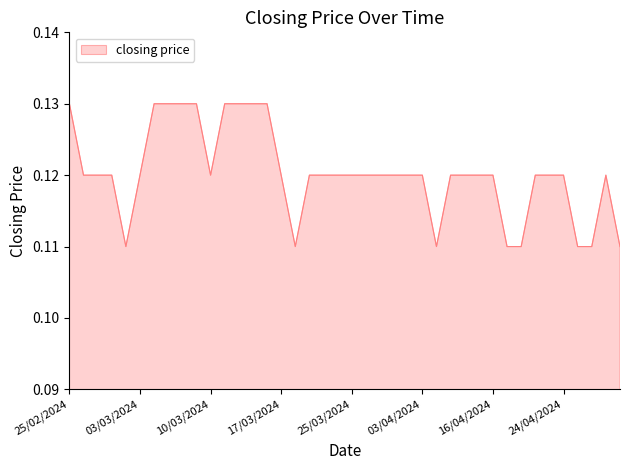

How many interior local valleys (lower than both neighbors) does the data have?

4